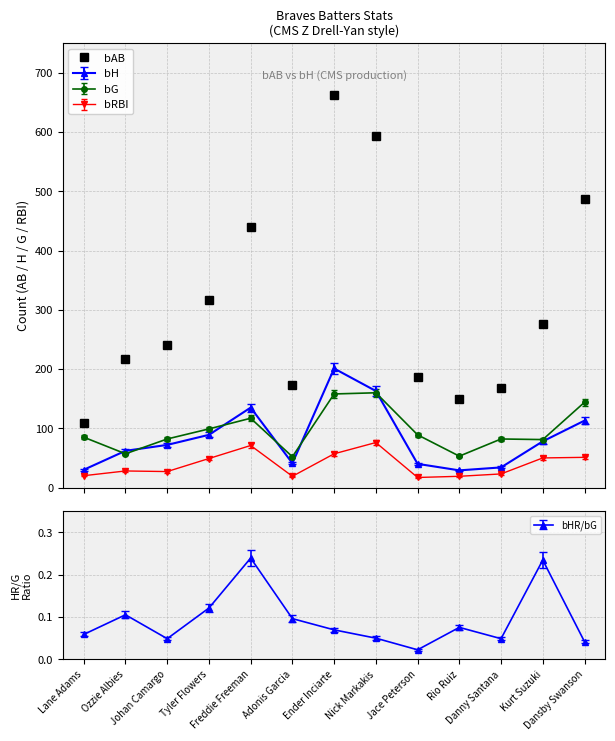

Does the chart have visible grid lines?

Yes